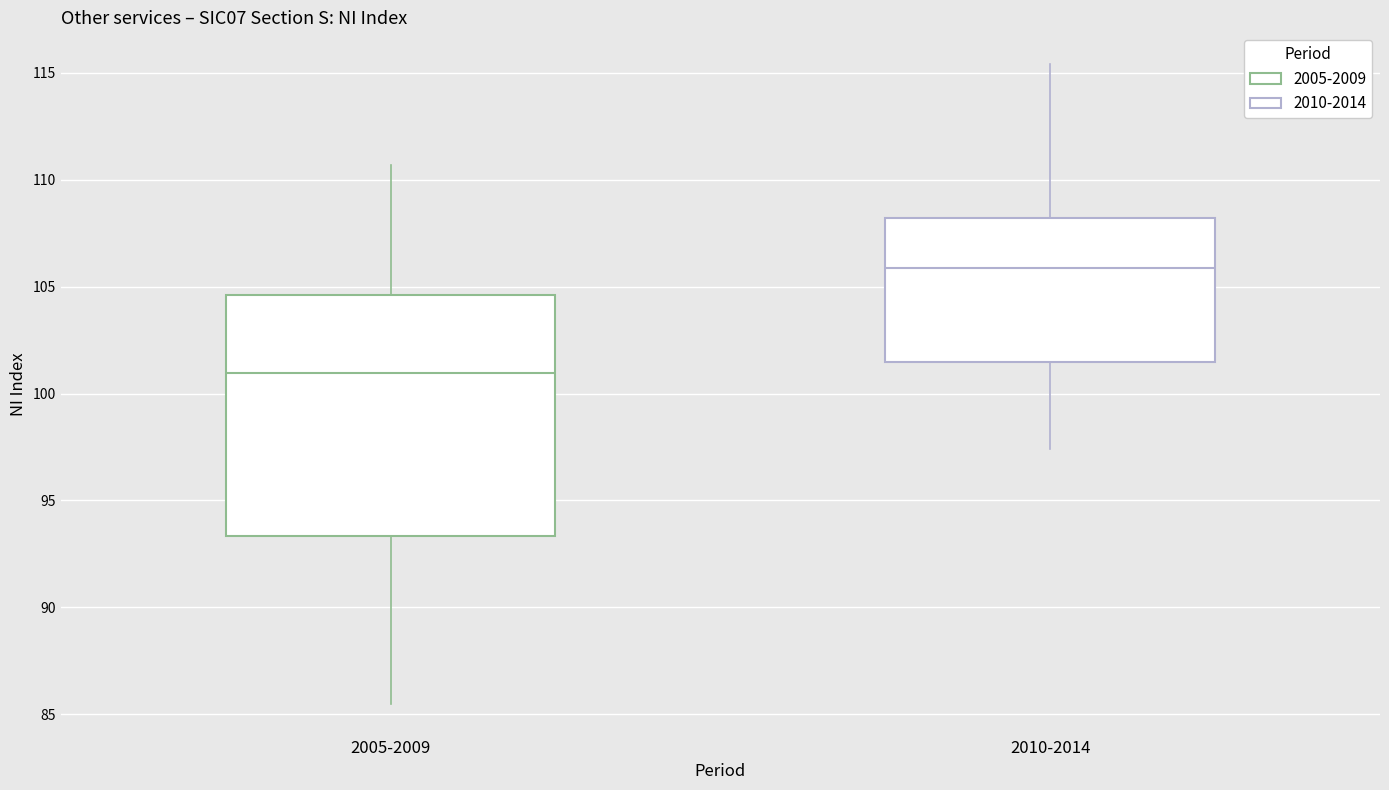

Where does the lower whisker of the box for 2005-2009 end on the y-axis? The values are not printed on the chart, so give them approximately, as read against the axis.

85.5